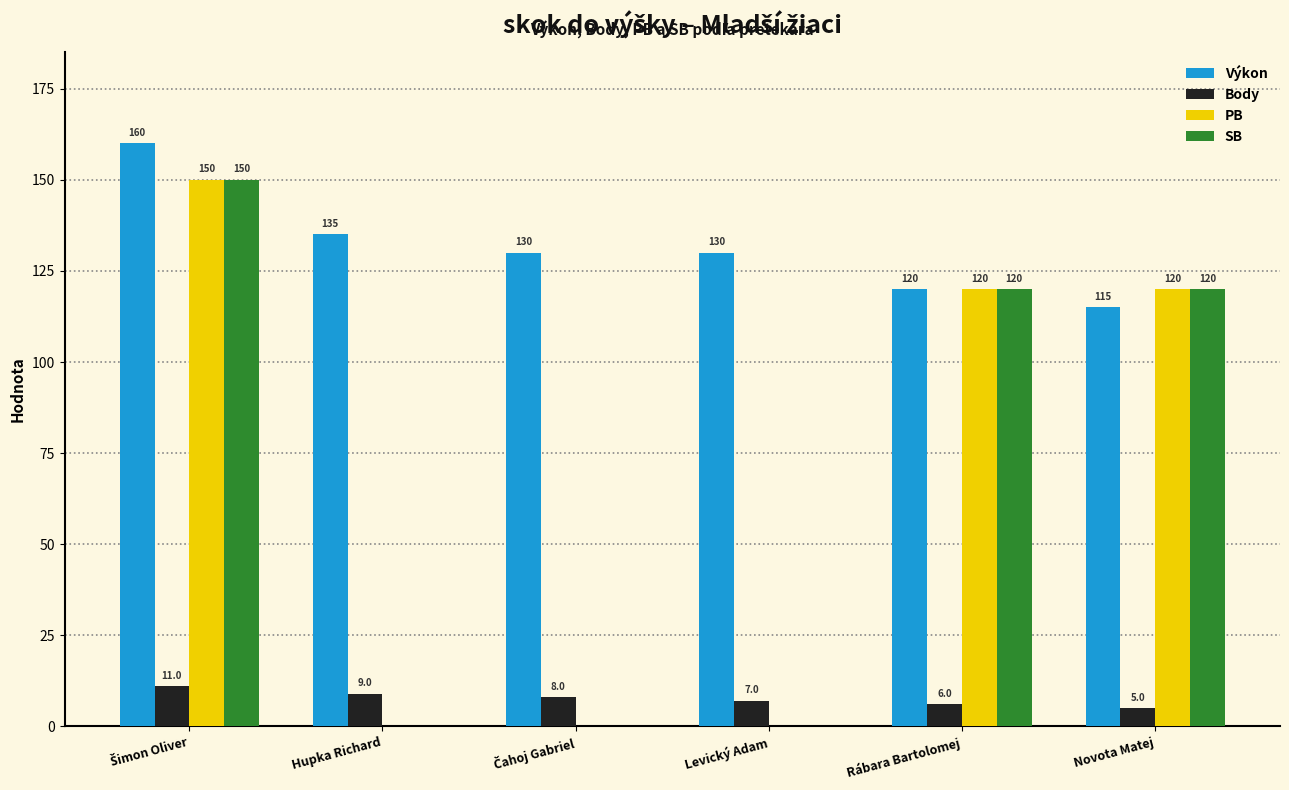

Is it true that SB equals 0 at Levický Adam?

True